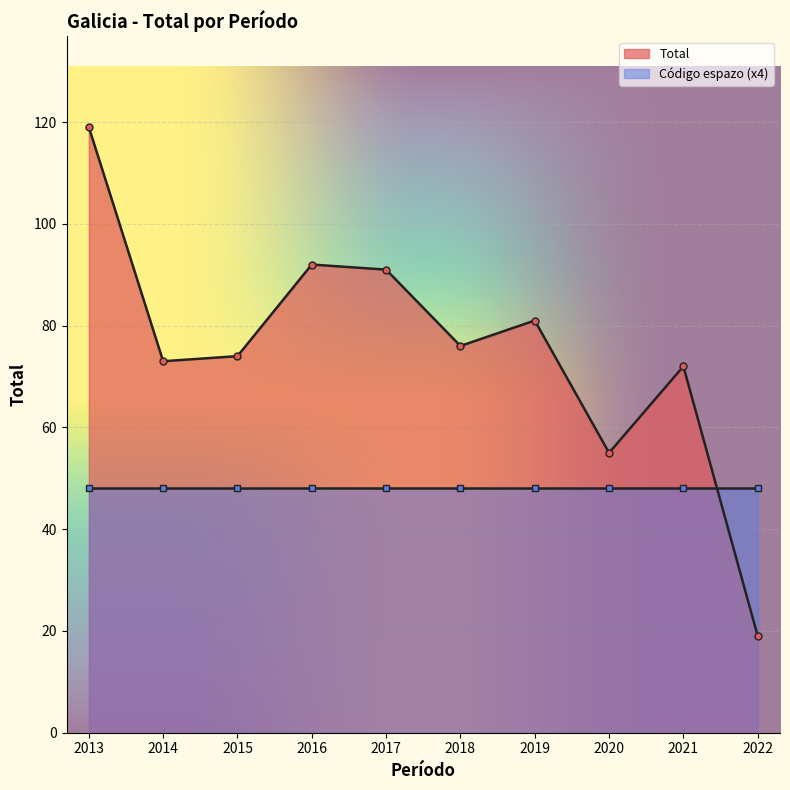

Between 2018 and 2021, which is larger?

2018